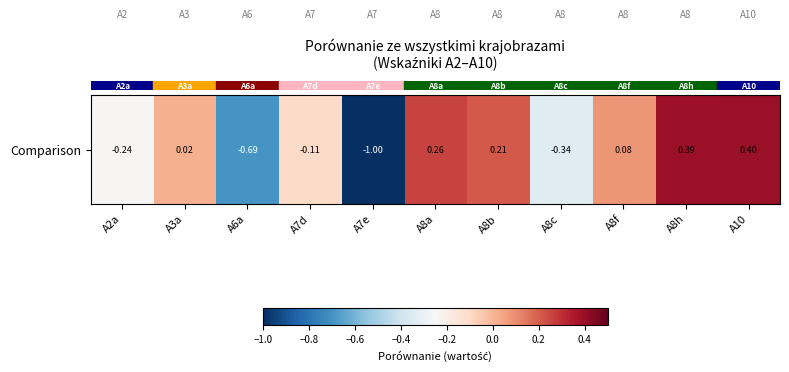

List the labels in order of value, smallest first.

A7e, A6a, A8c, A2a, A7d, A3a, A8f, A8b, A8a, A8h, A10